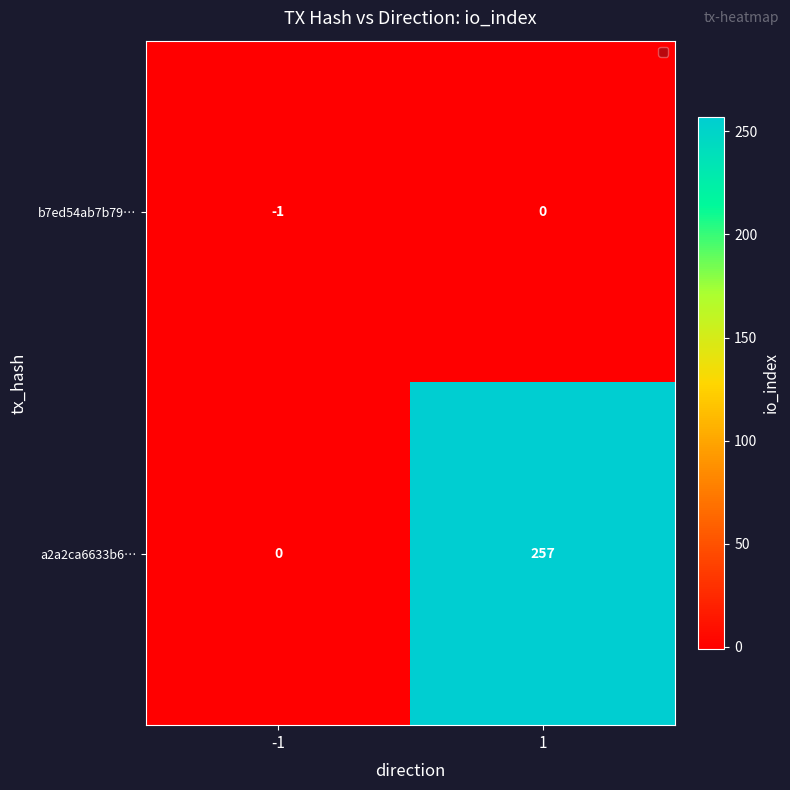

Which series has the widest spread of values?

a2a2ca6633b6…